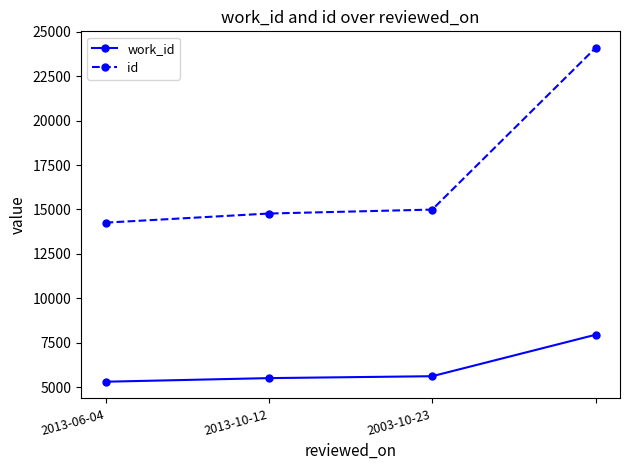

List the series in order of their overall mean, lowest first.

work_id, id